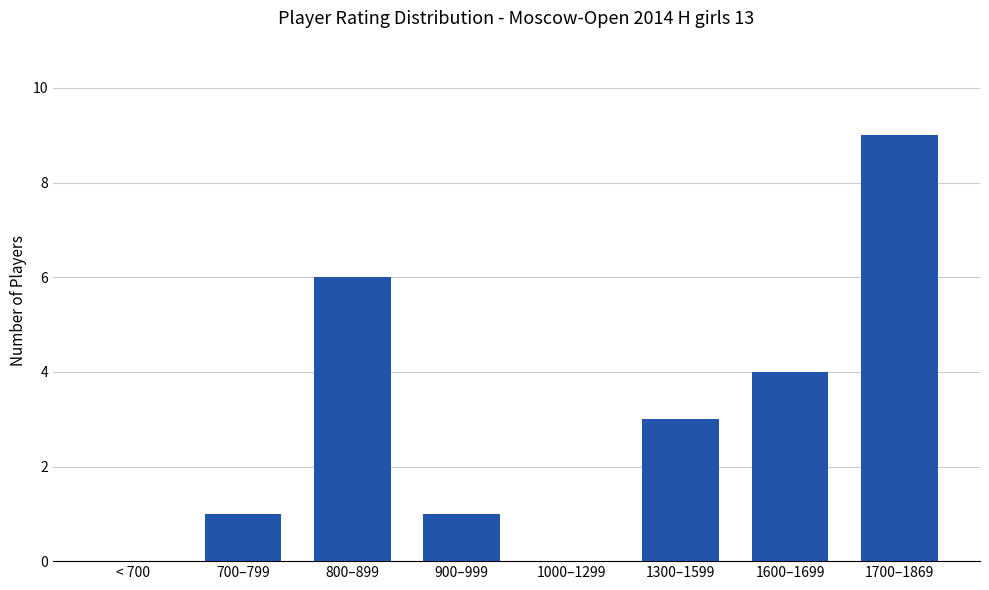

Reading right to left, extract all data points from this chart.

9	4	3	0	1	6	1	0